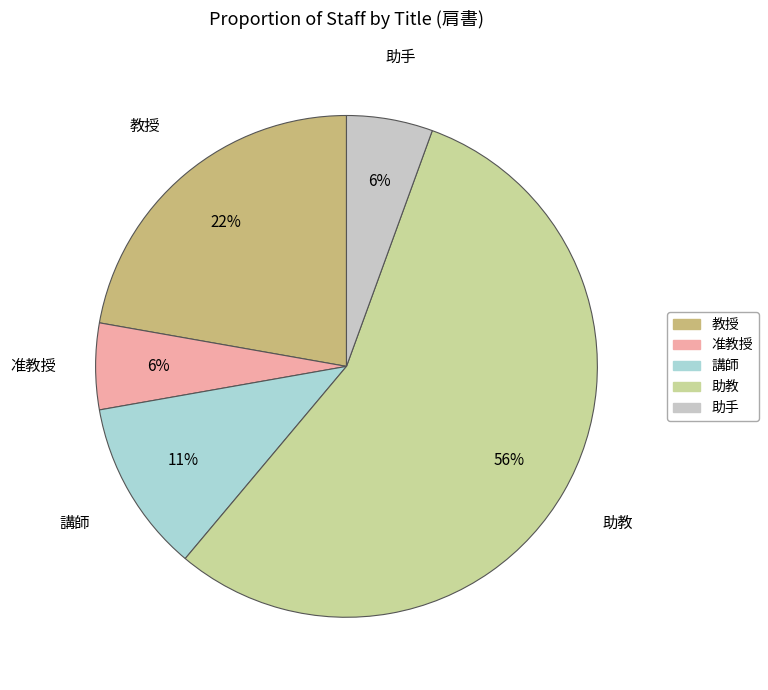

Which category has the biggest portion of the pie?

助教